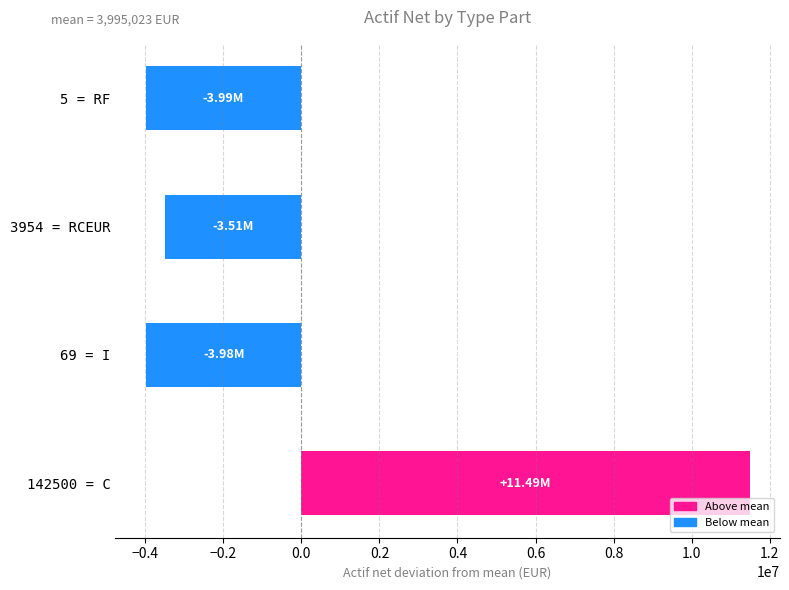

What is the greatest value displayed?

11485381.2